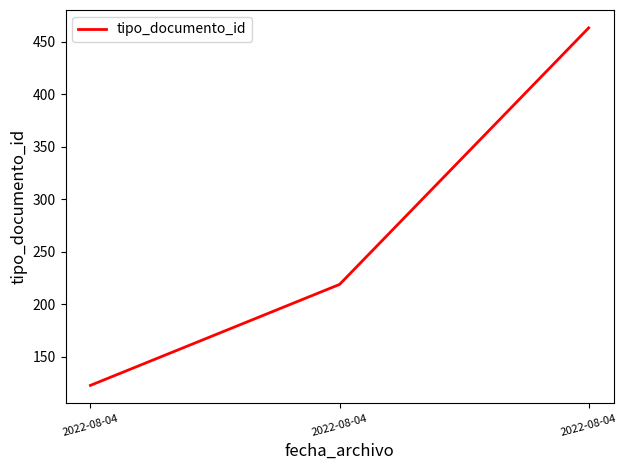

The value at 2022-08-04 is 219. True or false?

True